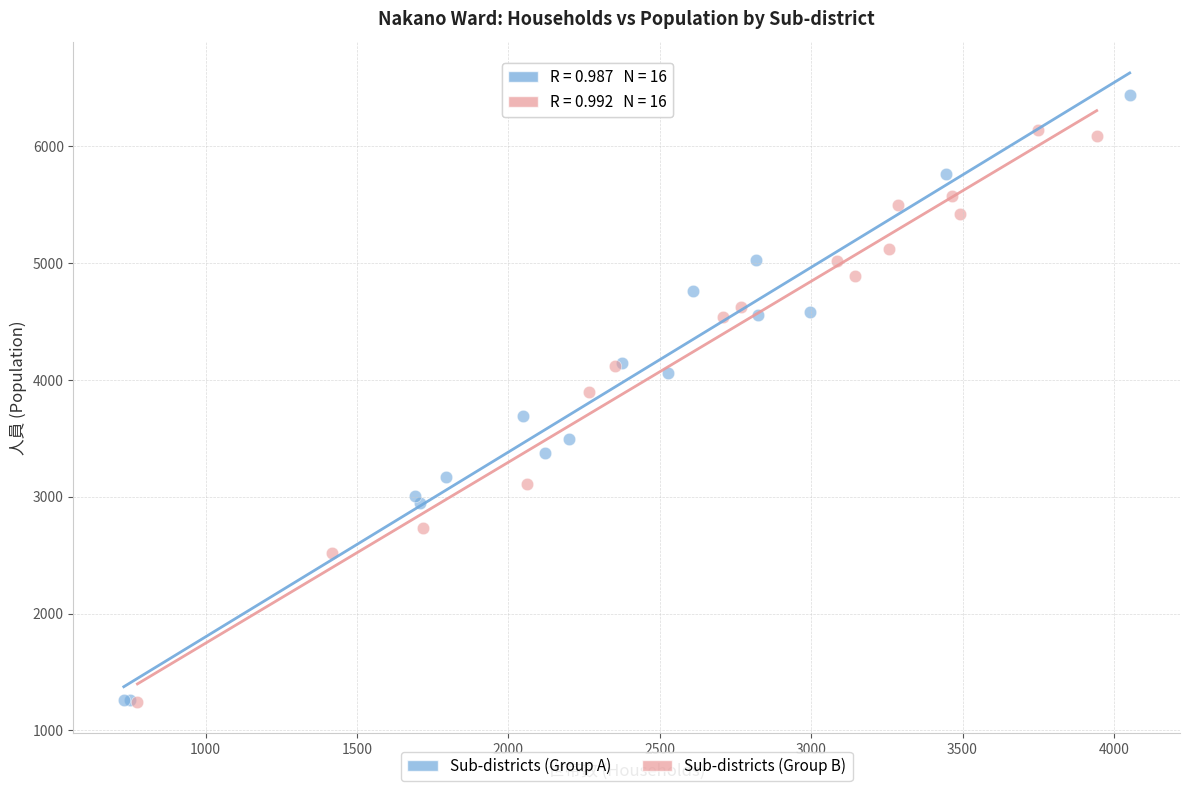

Which series contains the highest Y value?

Sub-districts (Group A)